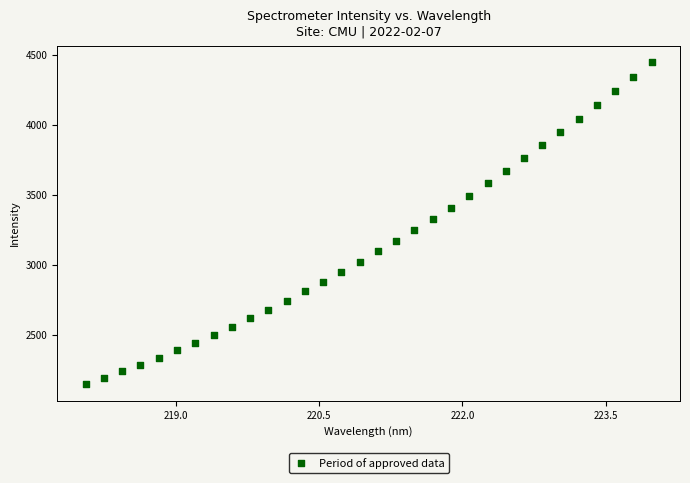

What is the range of X values (max minus min)?

5.9